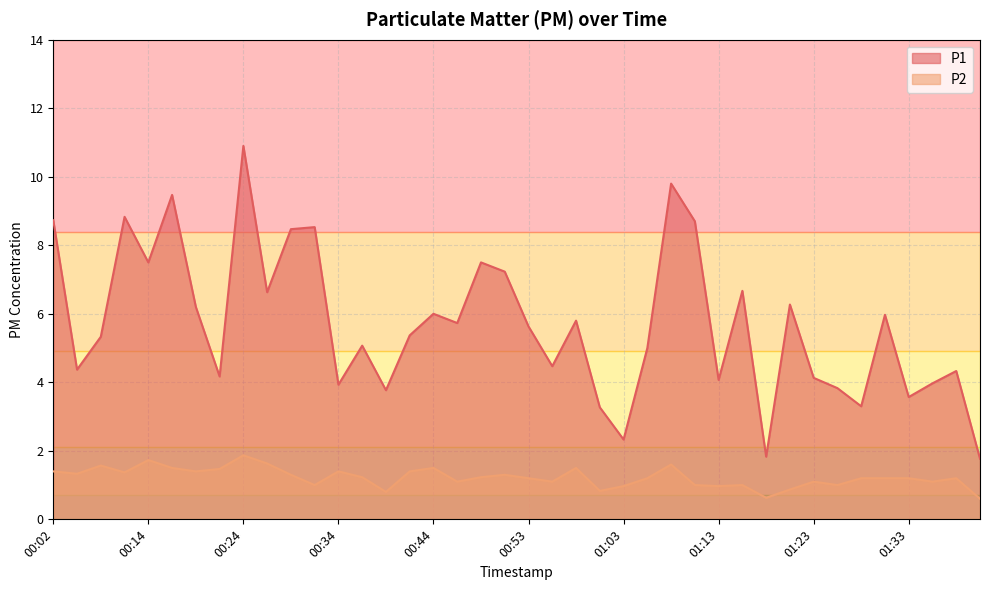

Which category has the lowest value across all series?

01:40